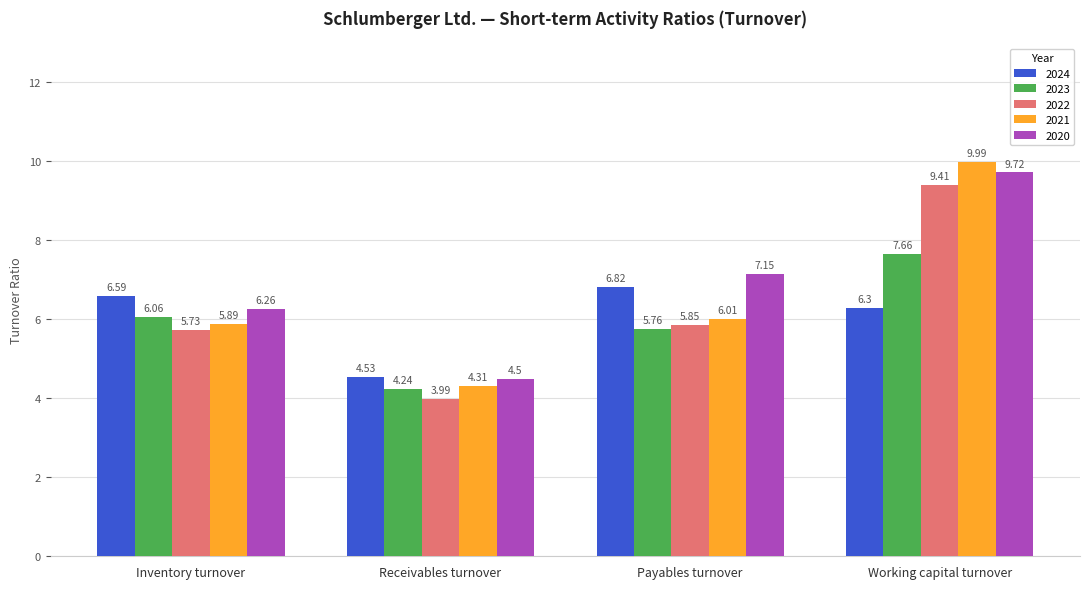

What is the label of the 3rd bar from the left?

Payables turnover